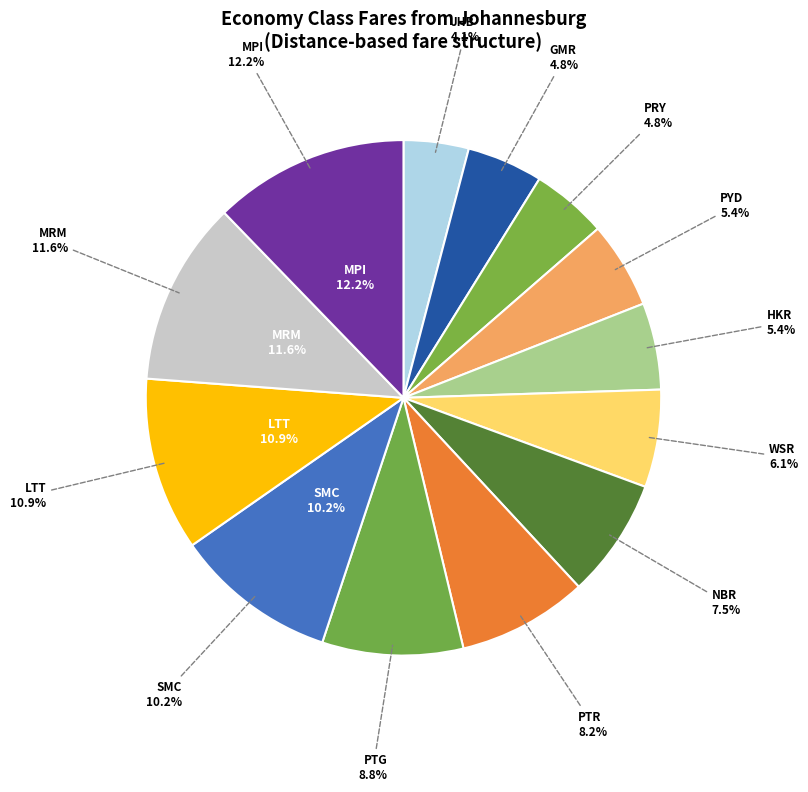

Is there a majority slice in this chart?

No